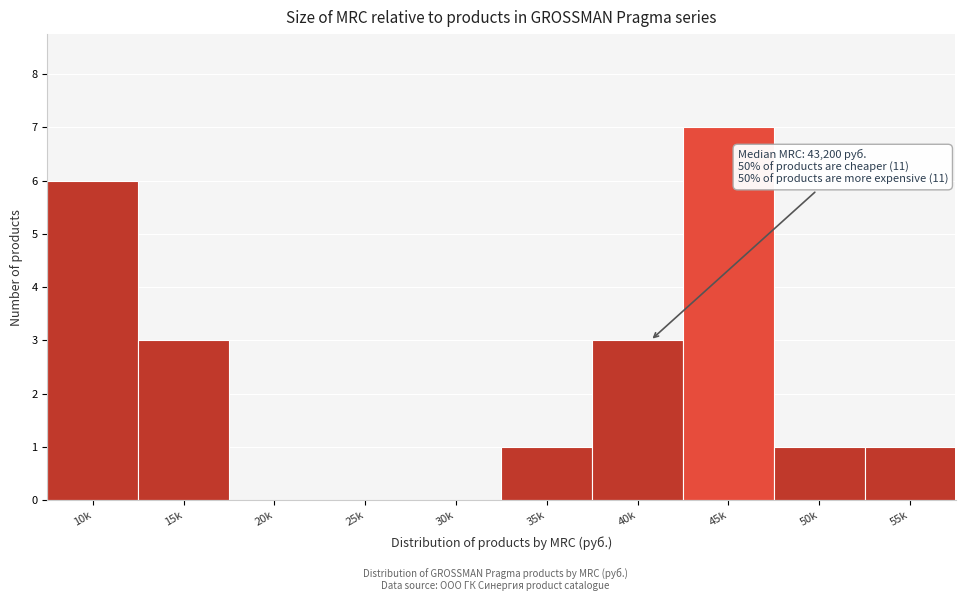

Reading left to right, list all the values displayed in this chart.

10k=6	15k=3	20k=0	25k=0	30k=0	35k=1	40k=3	45k=7	50k=1	55k=1